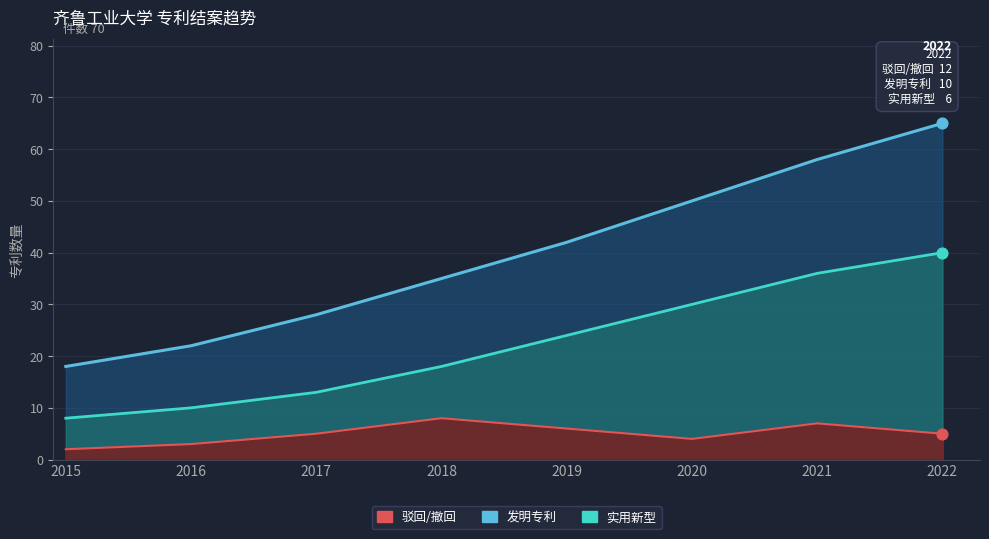

At how many categories does at least one series exceed 20?

7